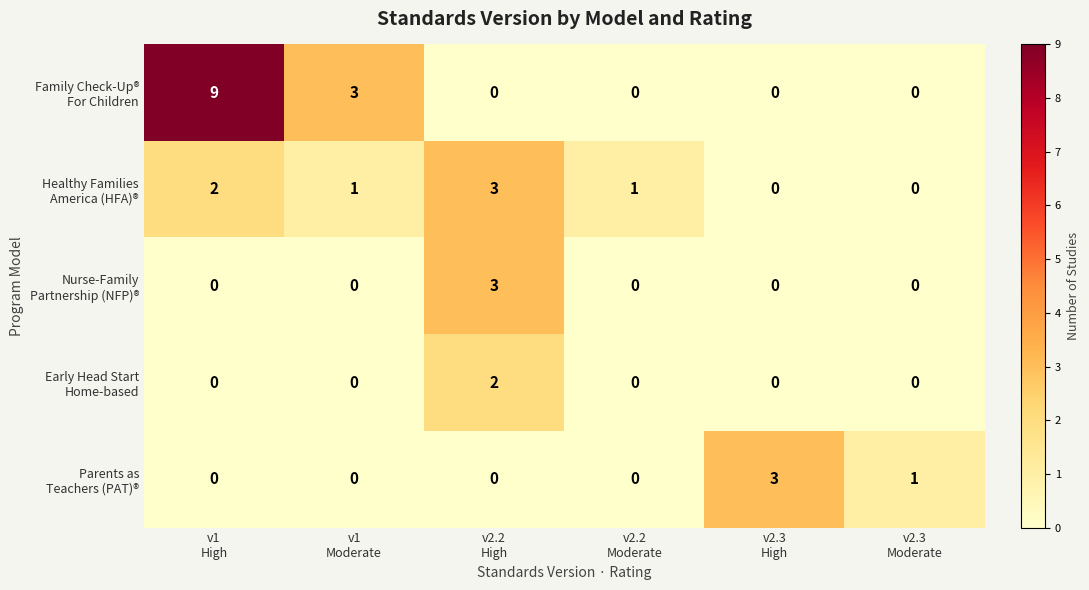

What is the maximum value shown in the chart?

9